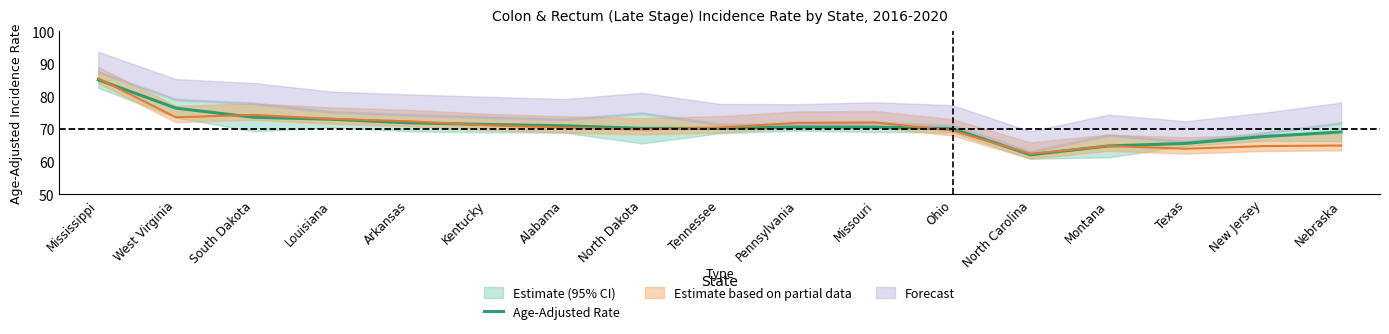

Where is the first local minimum?

North Carolina